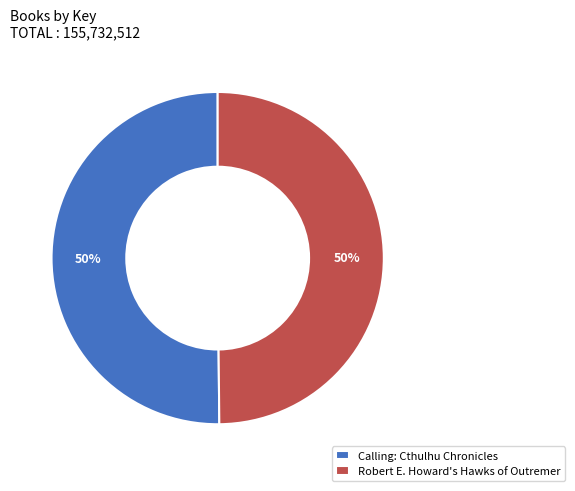

To the nearest percent, what percentage of the pie is Calling: Cthulhu Chronicles?

50%